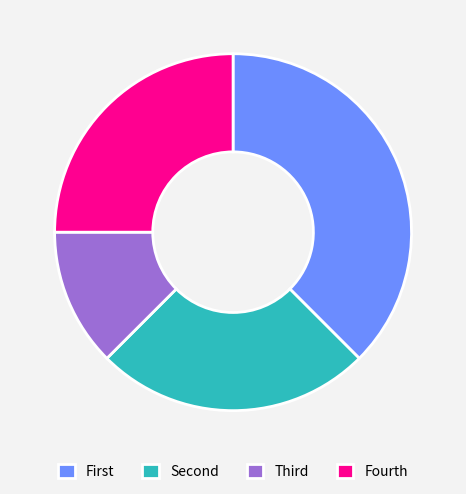

Is it true that Fourth is 19% of the pie?

False